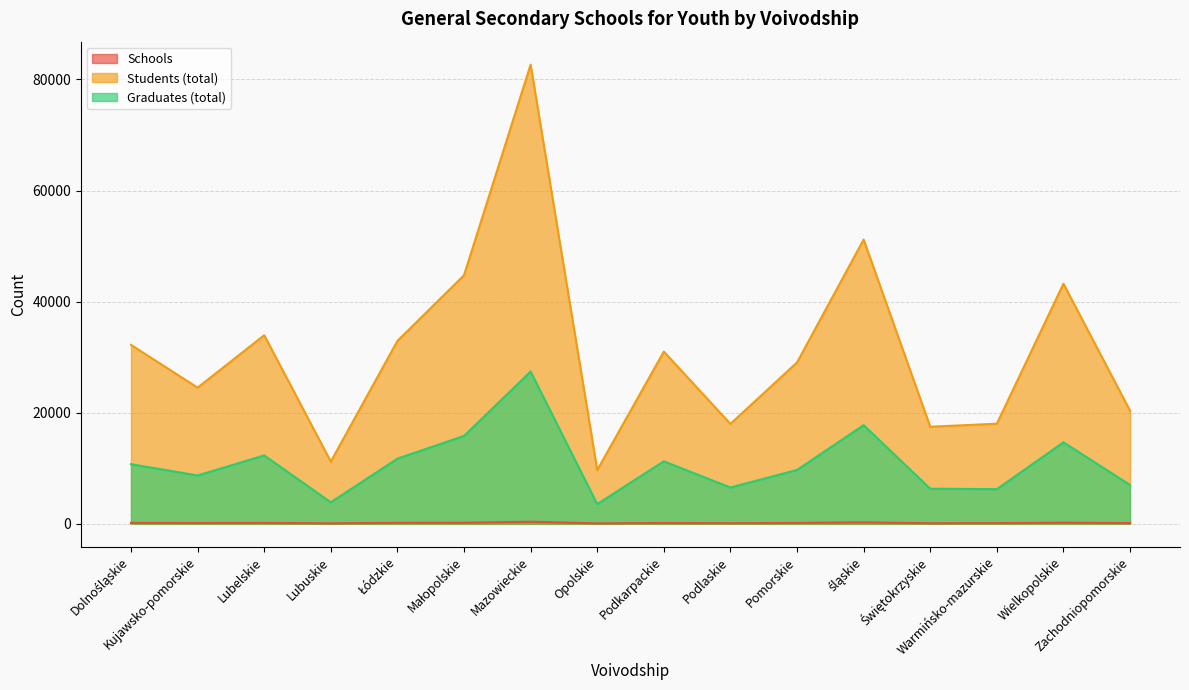

What is the difference between the highest and lowest values at Podkarpackie?

30875